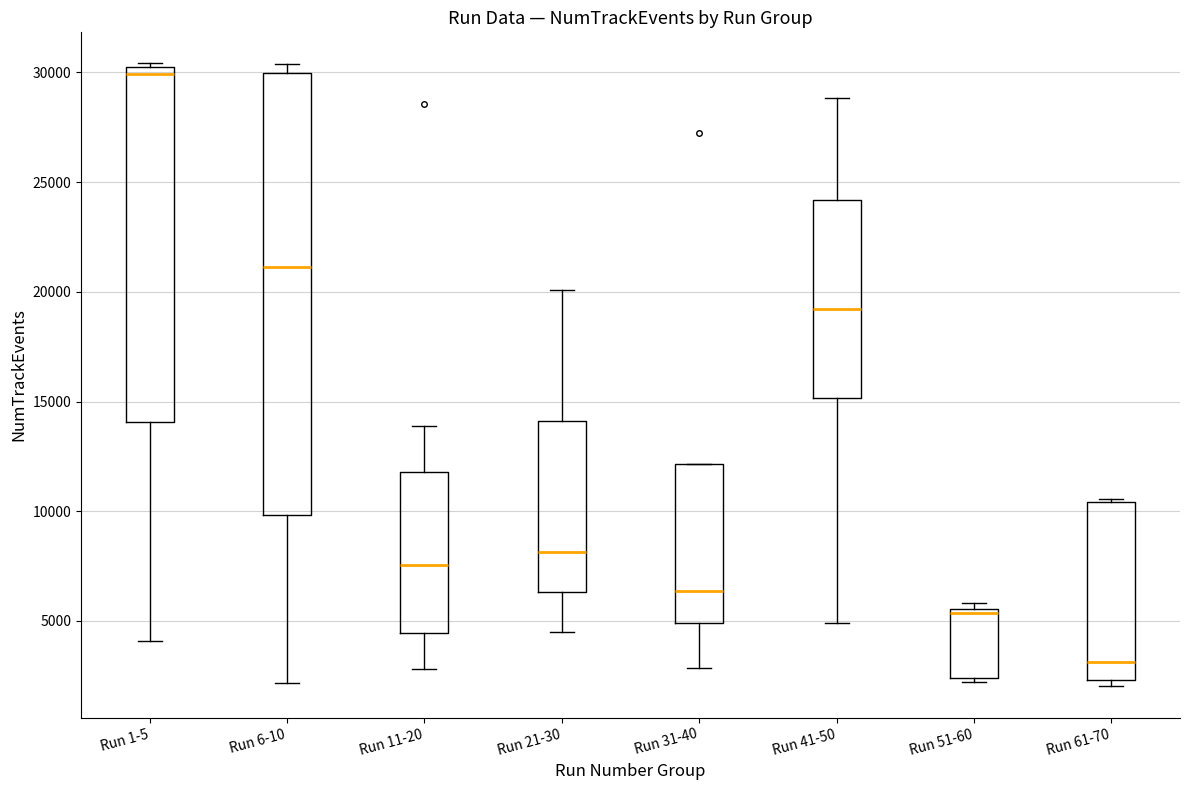

Reading left to right, read every box against the y-axis: the position of its median line, the range the box covers, and the ends of its whiskers. The values are not printed on the chart, so give them approximately, as read against the axis.

Run 1-5: median 30000, box 14000 to 30500, whiskers 4000 to 30500 (just above the box's upper edge)
Run 6-10: median 21000, box 10000 to 30000, whiskers 2000 to 30500
Run 11-20: median 7500, box 4500 to 12000, whiskers 3000 to 14000
Run 21-30: median 8000, box 6500 to 14000, whiskers 4500 to 20000
Run 31-40: median 6500, box 5000 to 12000, whiskers 3000 to 12000
Run 41-50: median 19000, box 15000 to 24000, whiskers 5000 to 29000
Run 51-60: median 5500 (just below the box's upper edge), box 2500 to 5500, whiskers 2000 to 6000
Run 61-70: median 3000, box 2500 to 10500, whiskers 2000 to 10500